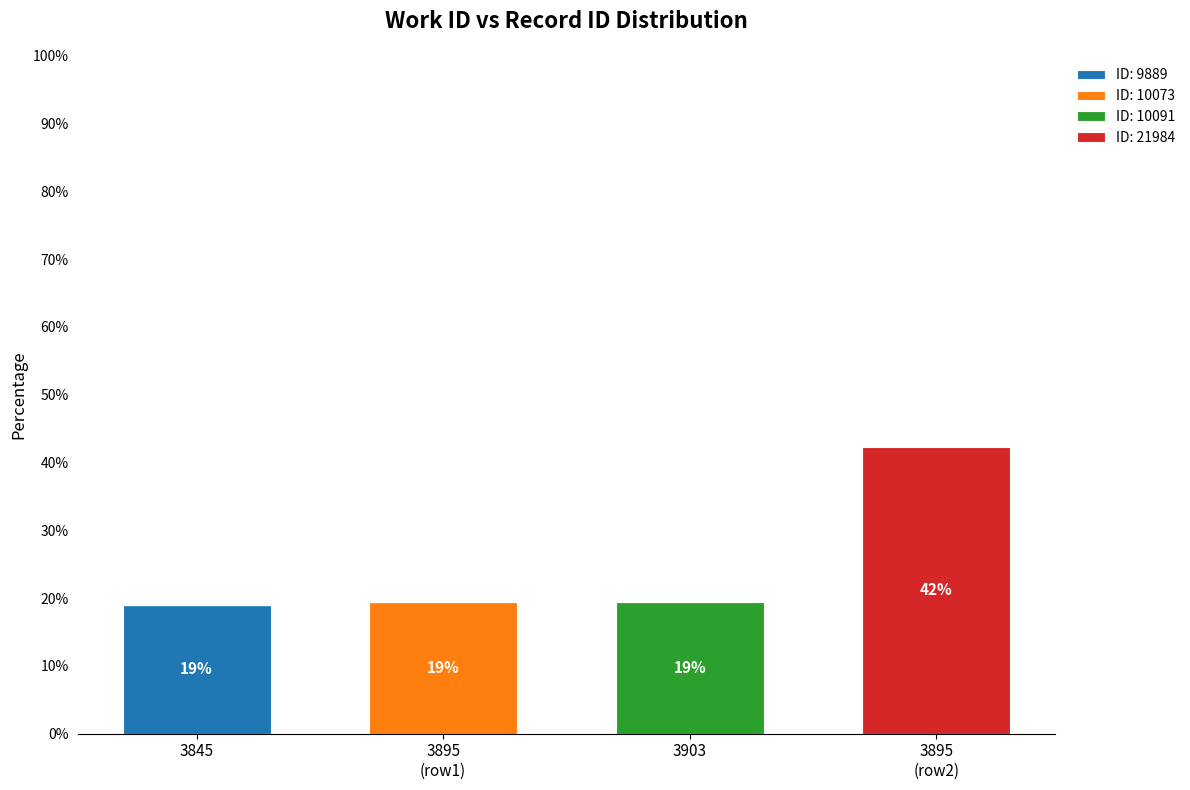

Which category has the highest value in the ID: 9889 series?

3845